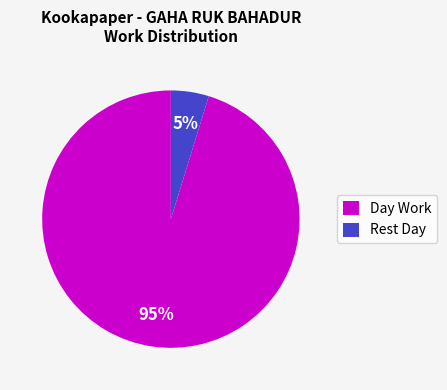

How many segments does this pie chart have?

2